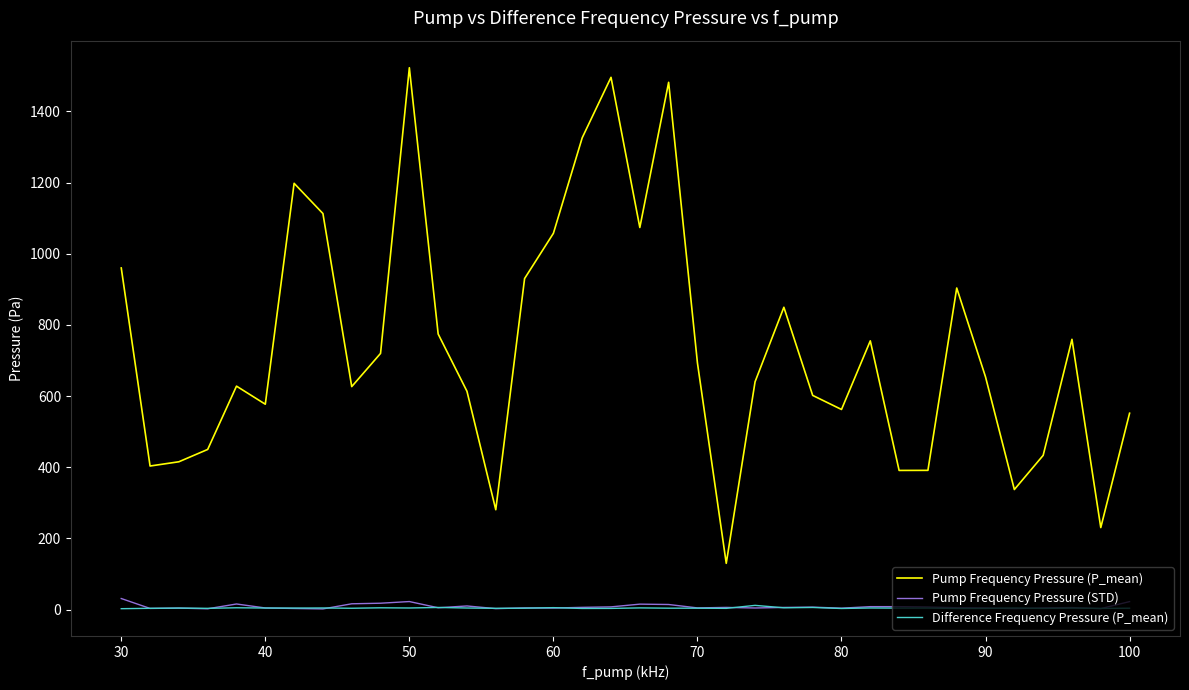

Which series has the largest range (max minus min)?

Pump Frequency Pressure (P_mean)